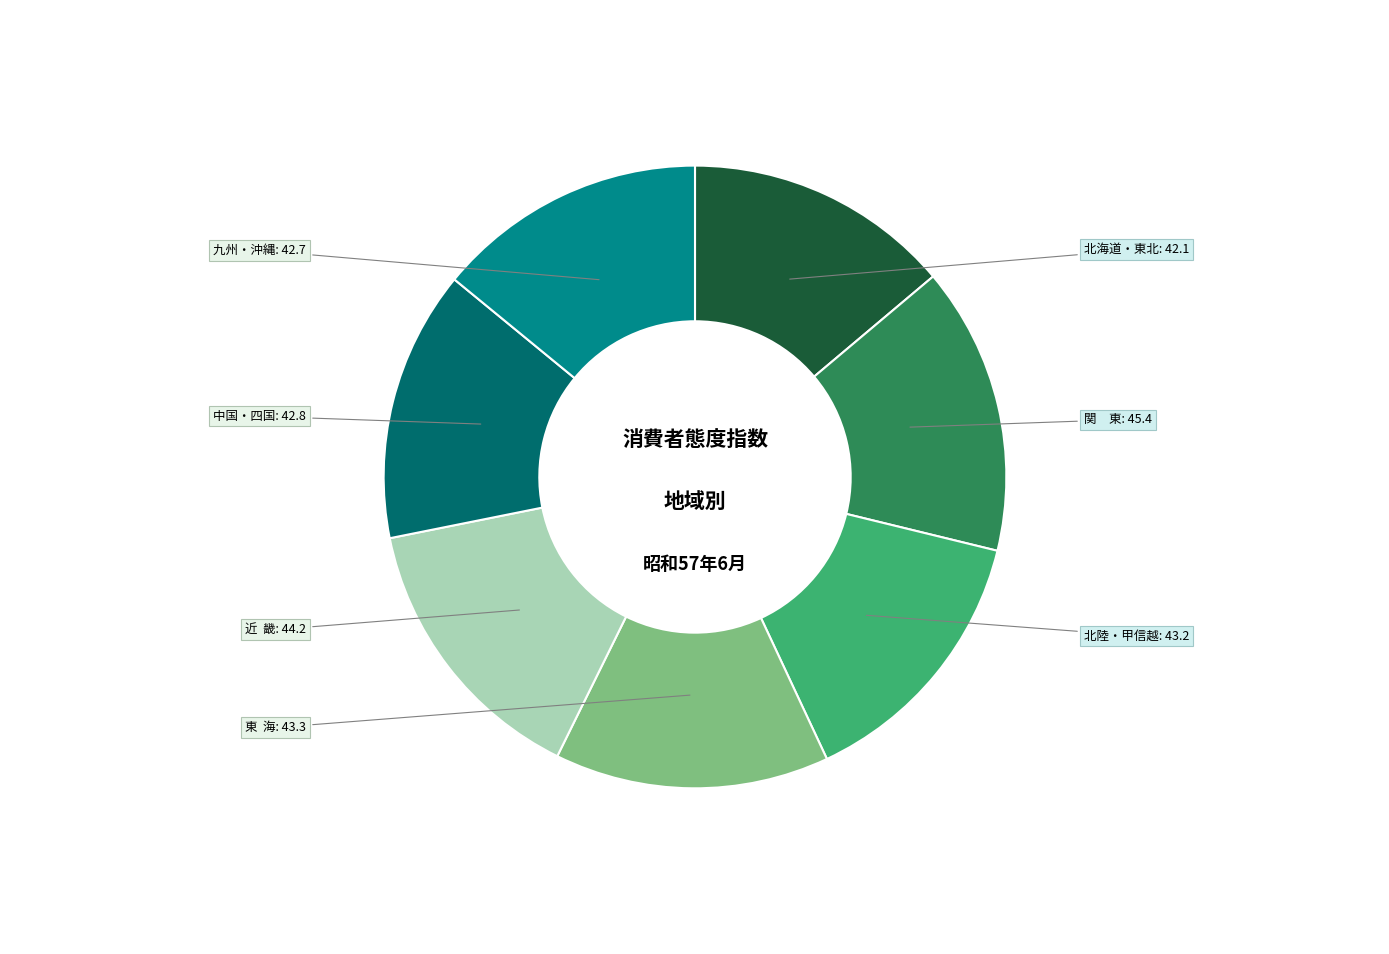

True or false: 北陸・甲信越 accounts for 29% of the total.

False